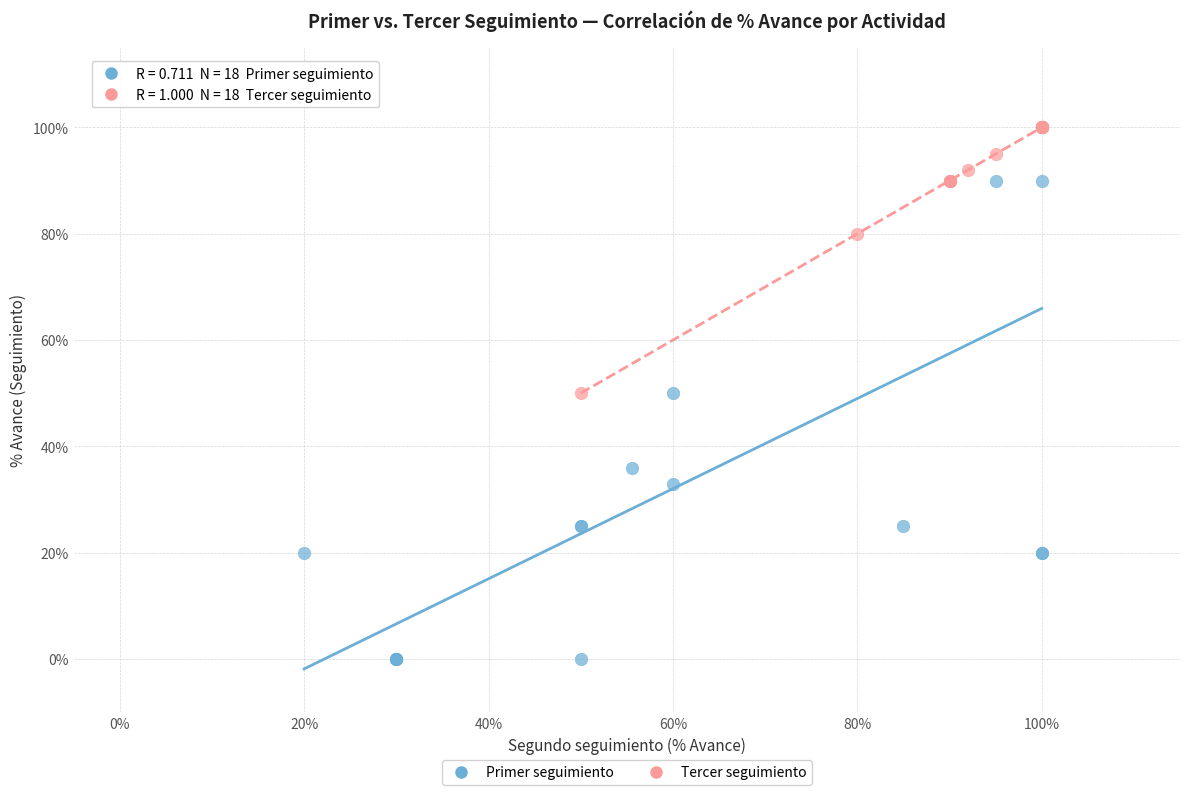

What are all the series names shown in the legend?

Primer seguimiento, Tercer seguimiento